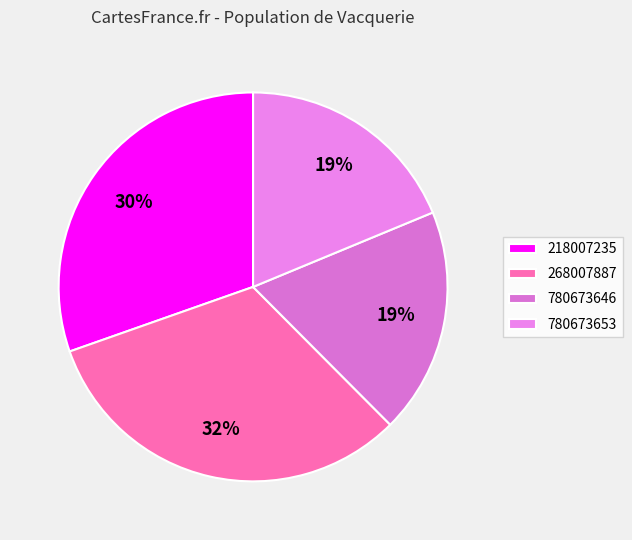

Does 268007887 account for over 50% of the chart?

No